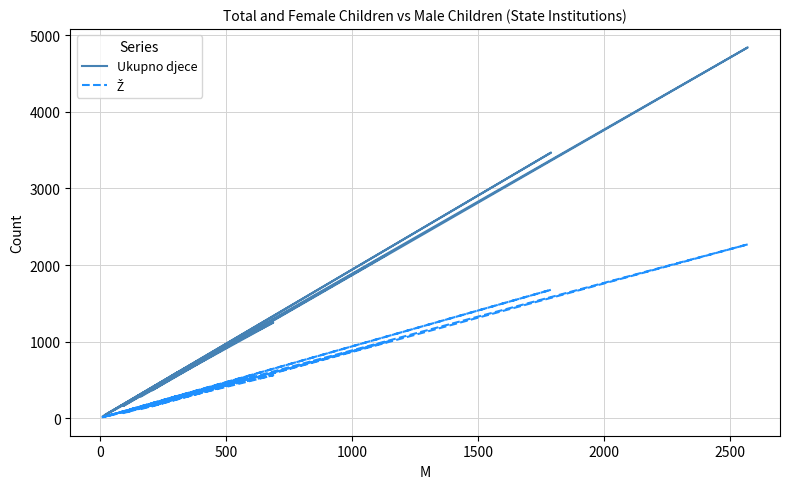

Which series has the largest total across all categories?

Ukupno djece